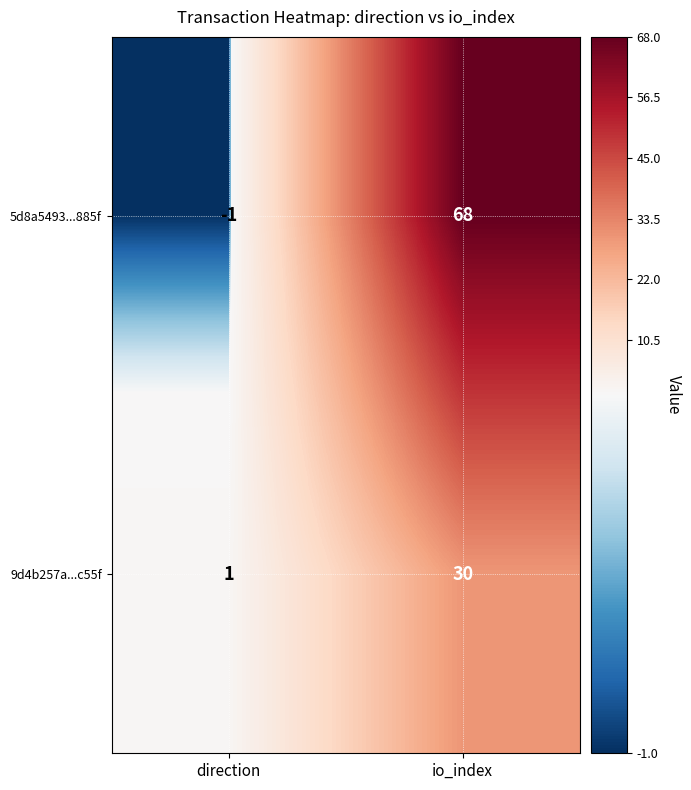

Which series has the largest total across all categories?

5d8a5493...885f